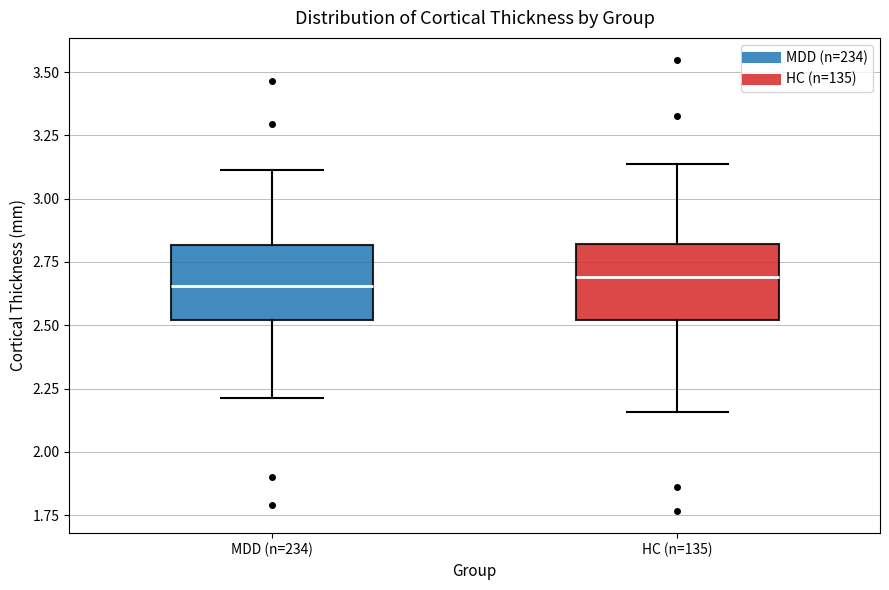

Reading left to right, transcribe this box plot: for each box, give where its median line is, the range the box spans, and where its two whiskers end, as read against the y-axis. The values are not printed on the chart, so give them approximately, as read against the axis.

MDD (n=234): median 2.65, box 2.50 to 2.80, whiskers 2.20 to 3.10
HC (n=135): median 2.70, box 2.50 to 2.80, whiskers 2.15 to 3.15